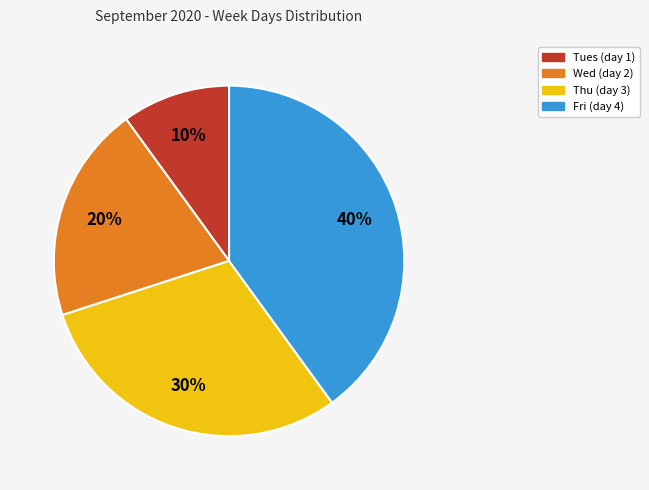

To the nearest percent, what is the average slice percentage?

25%